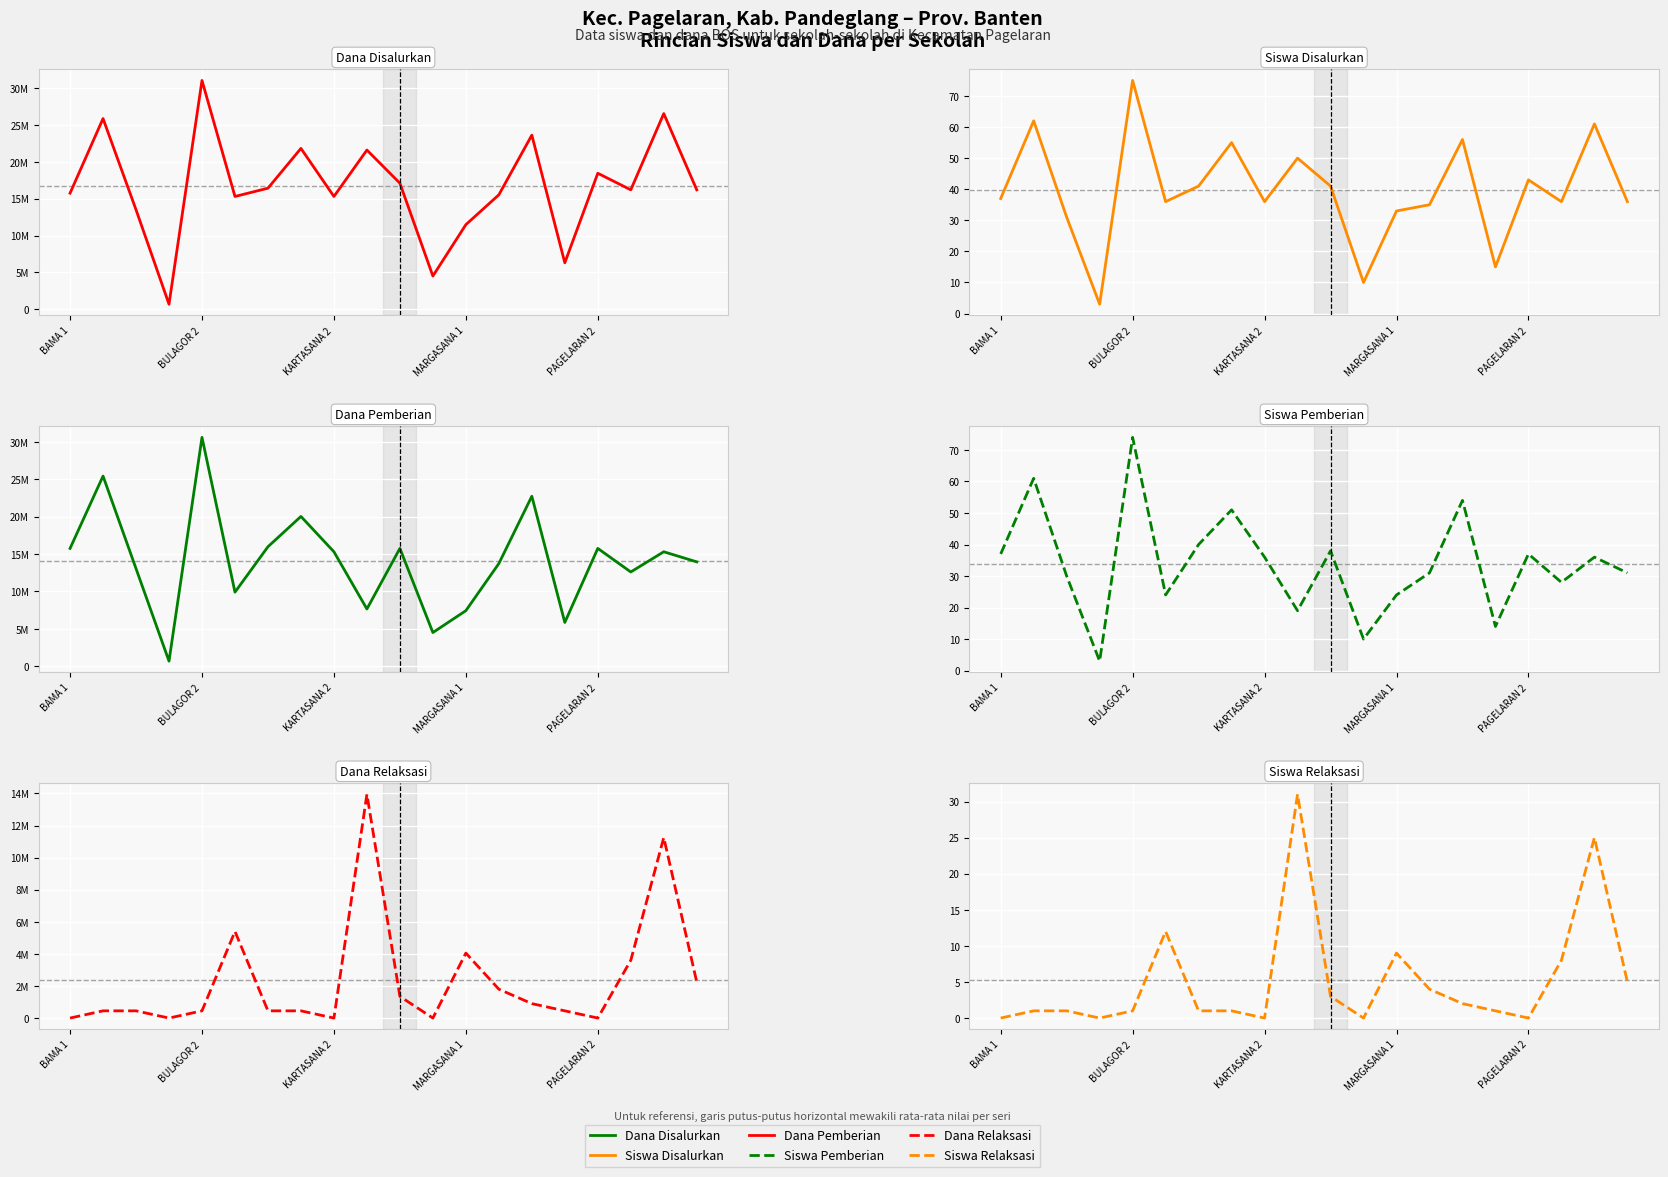

What position from the right is 19?

1